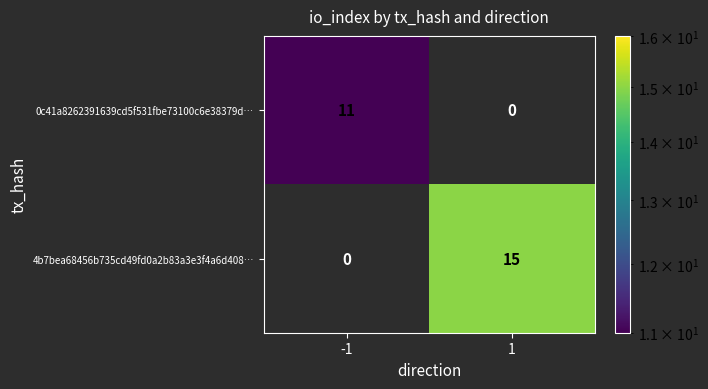

What is the difference between the highest and lowest values at 1?

15